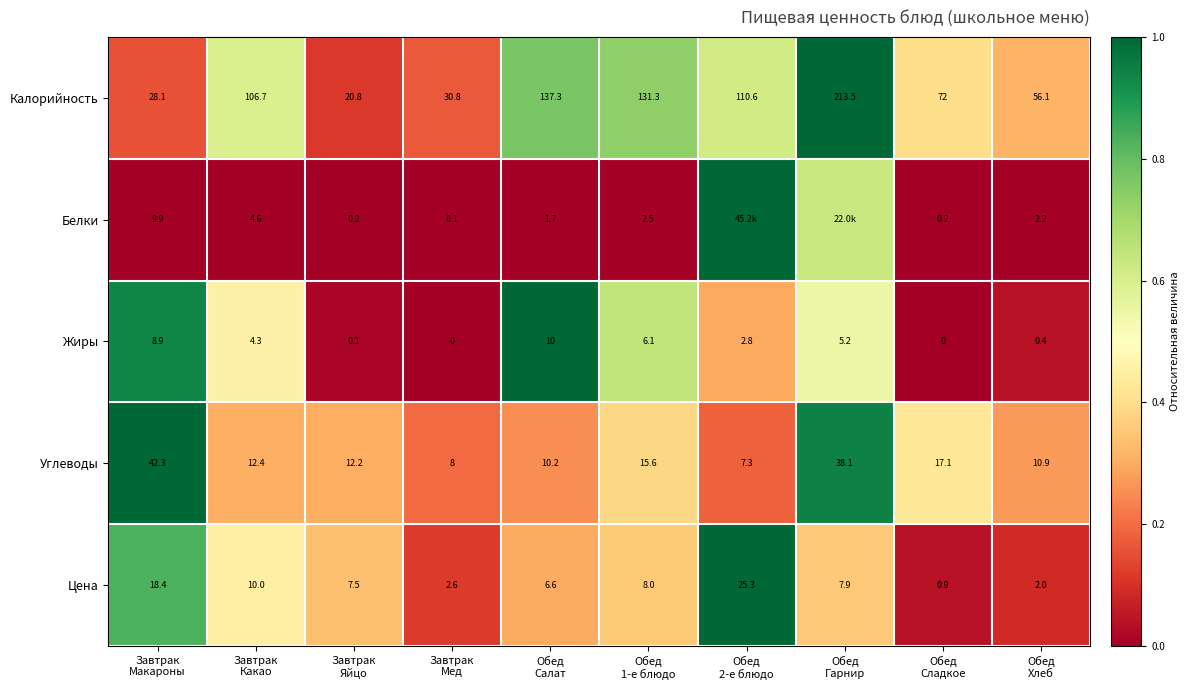

How many values in the Углеводы series are below 12?

4